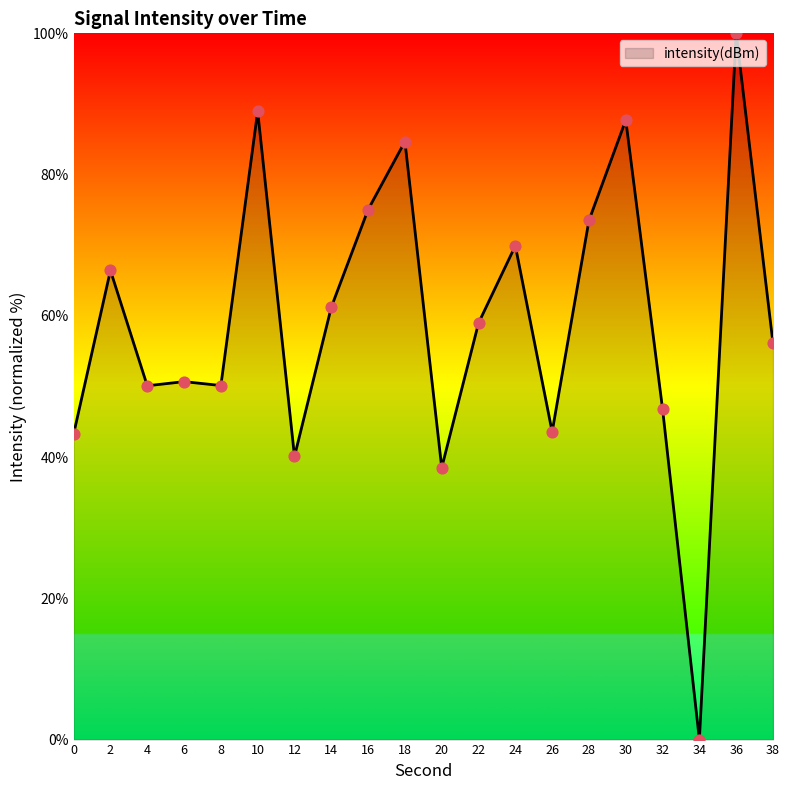

Which has a higher value, 22 or 38?

22